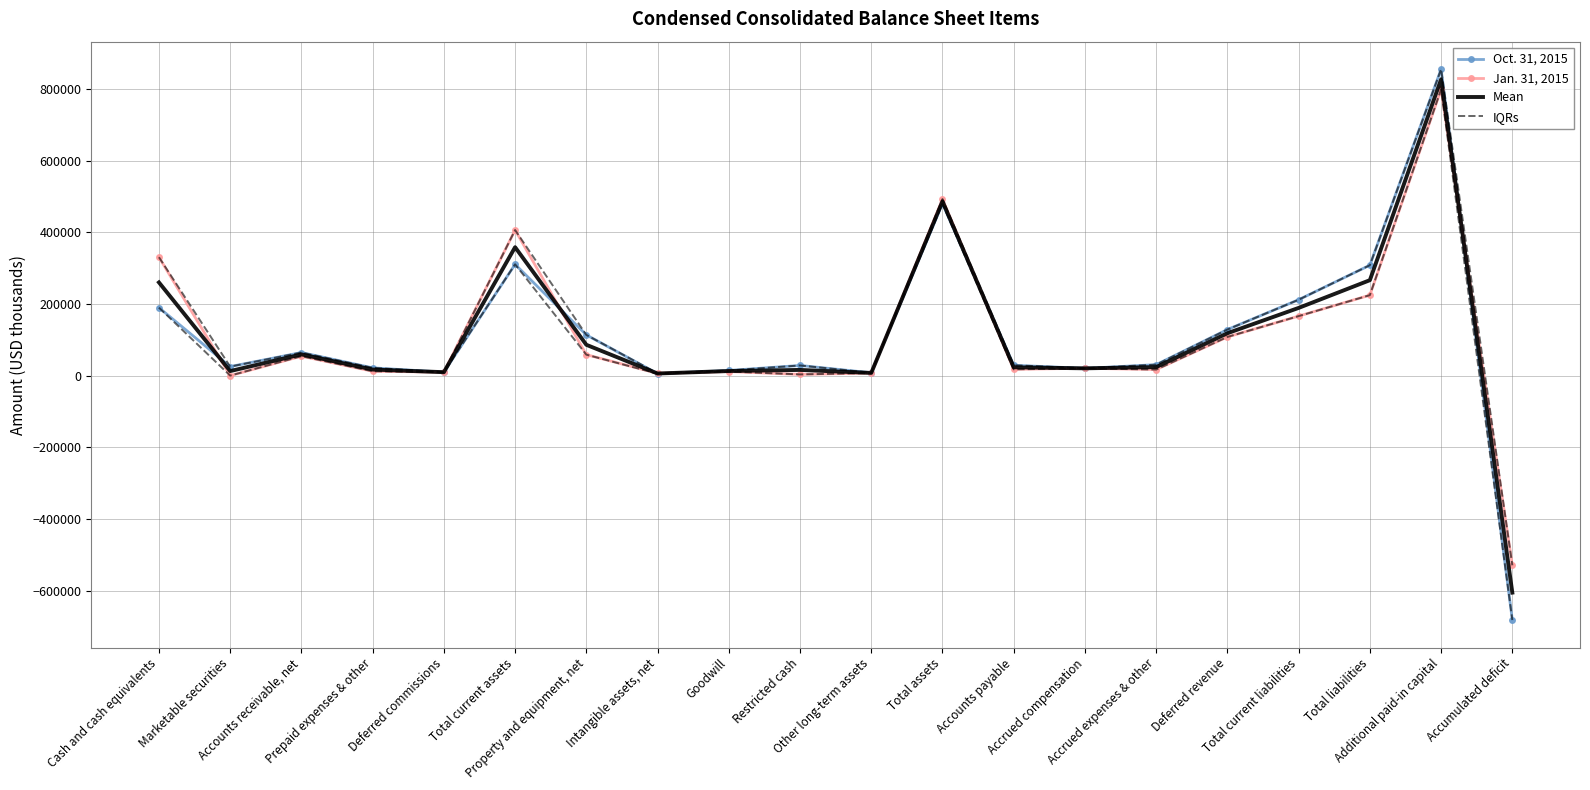

Is the value of IQRs at Total current liabilities greater than the value of Oct. 31, 2015 at Goodwill?

Yes